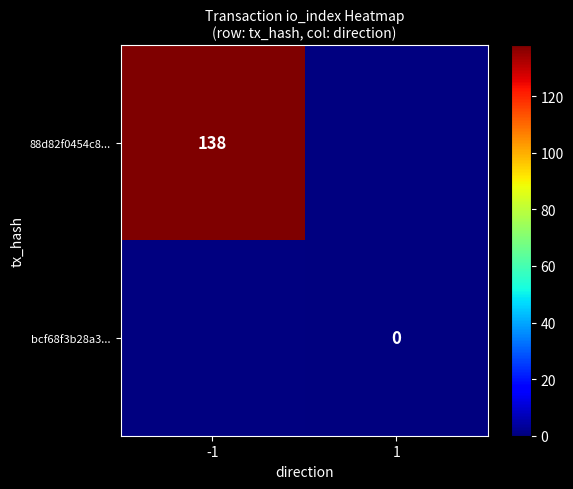

At how many categories does at least one series exceed 13?

1